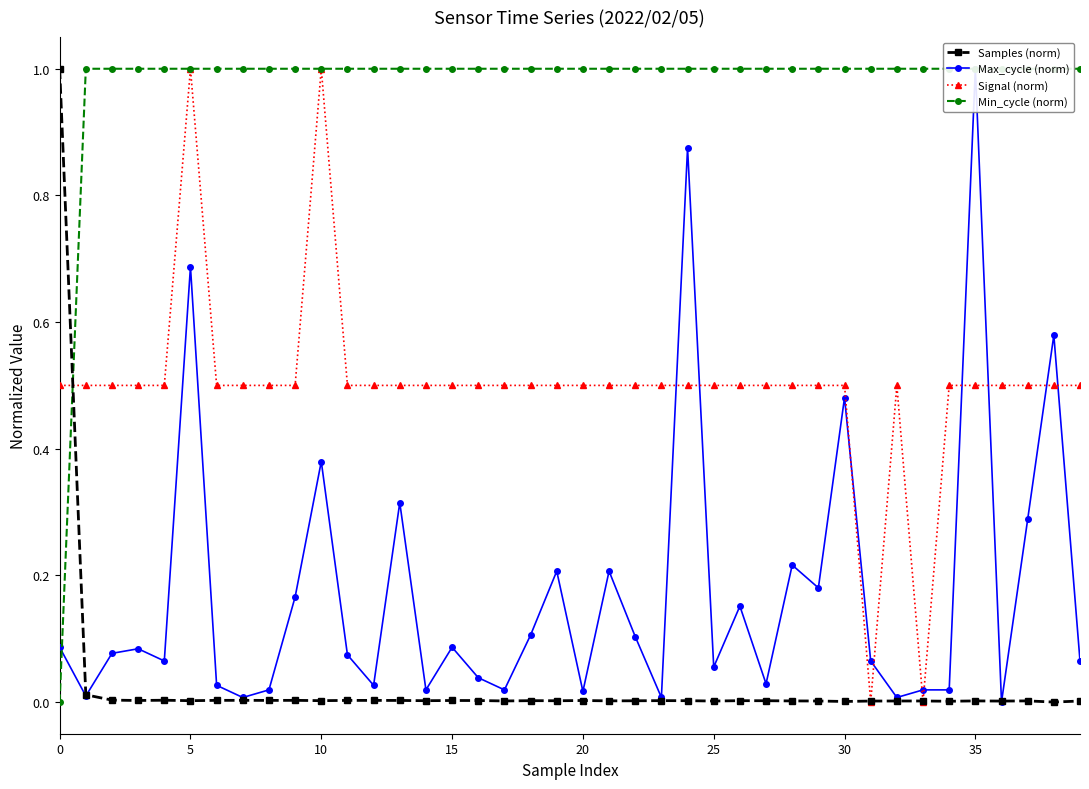

At 16, list the series in order from largest to smallest.

Min_cycle (norm), Signal (norm), Max_cycle (norm), Samples (norm)